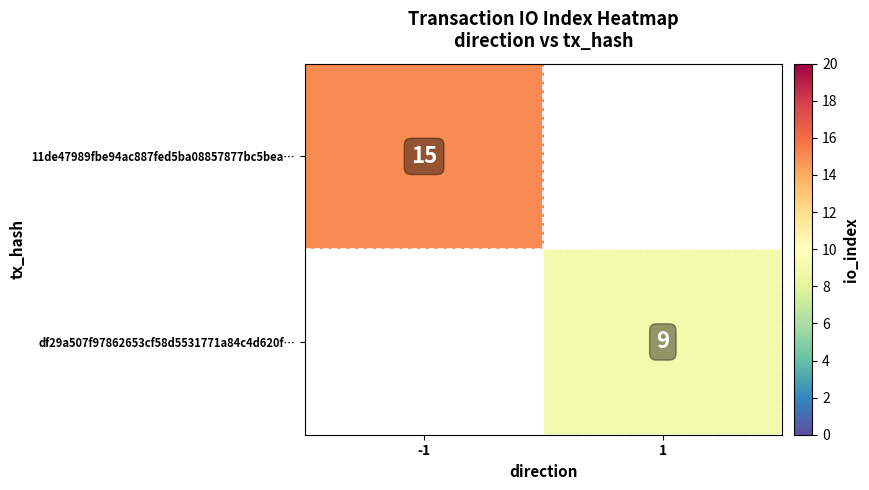

True or false: df29a507f97862653cf58d5531771a84c4d620f… has a value of 13 at 1.

False